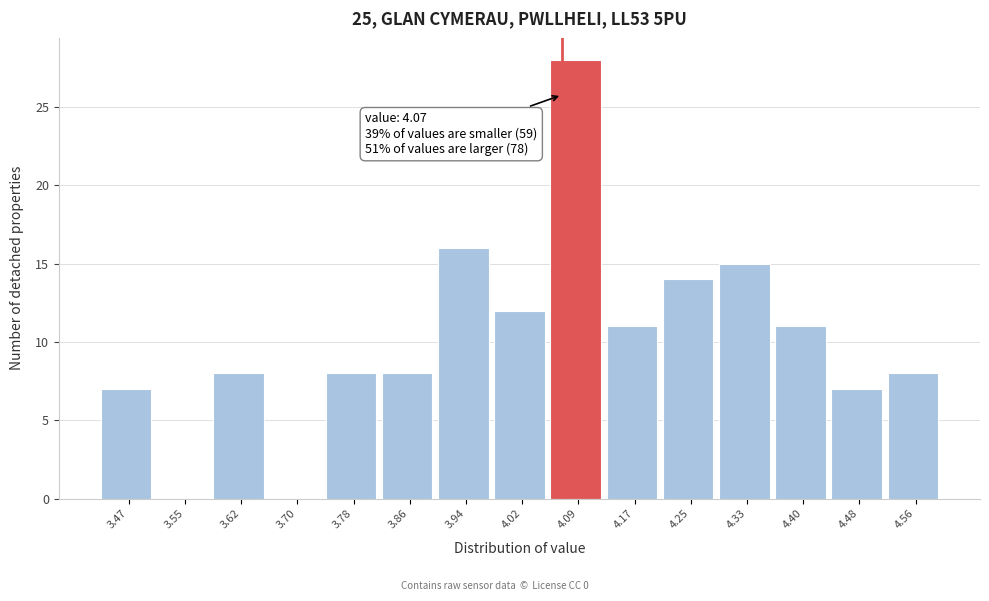

Over which range of the x-axis is the bar tallest?

4.054 to 4.132